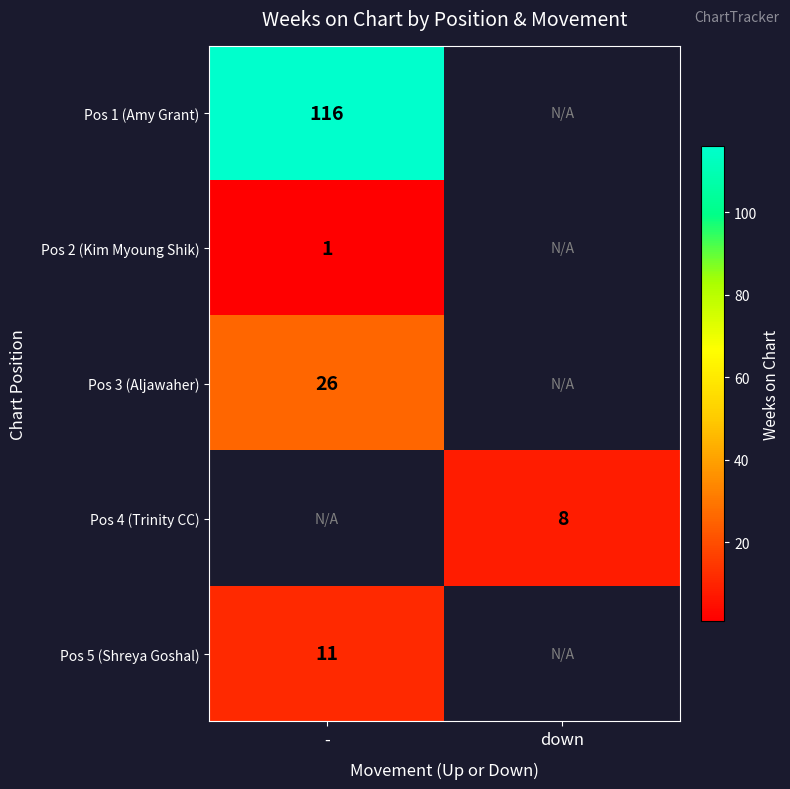

True or false: Pos 5 (Shreya Goshal) has a value of 19 at -.

False